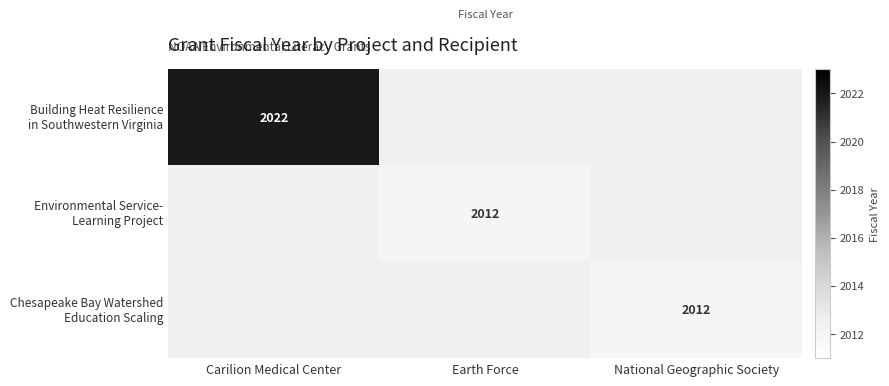

At which category does the chart reach its peak across all series?

Carilion Medical Center